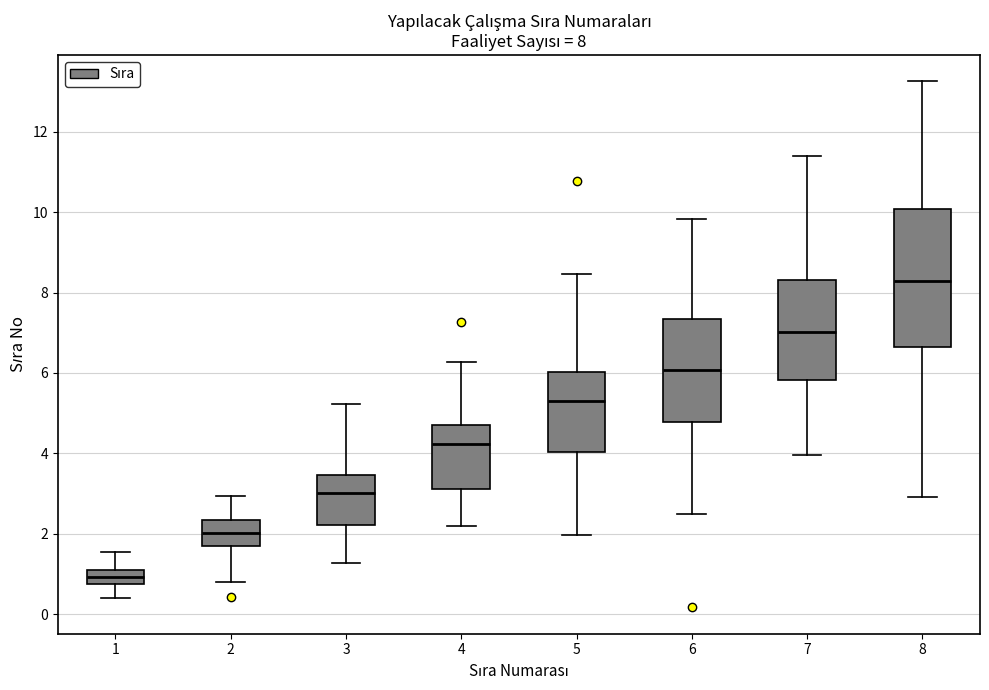

Which box is the tallest, from its lower edge to its upper edge?

8